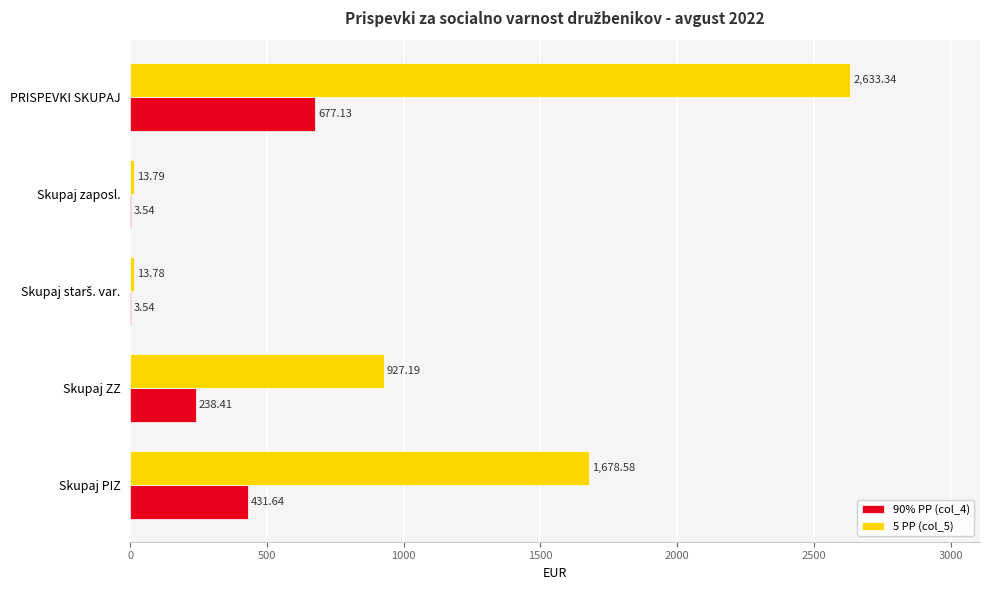

Between Skupaj ZZ and PRISPEVKI SKUPAJ, which series saw the biggest shift?

5 PP (col_5)